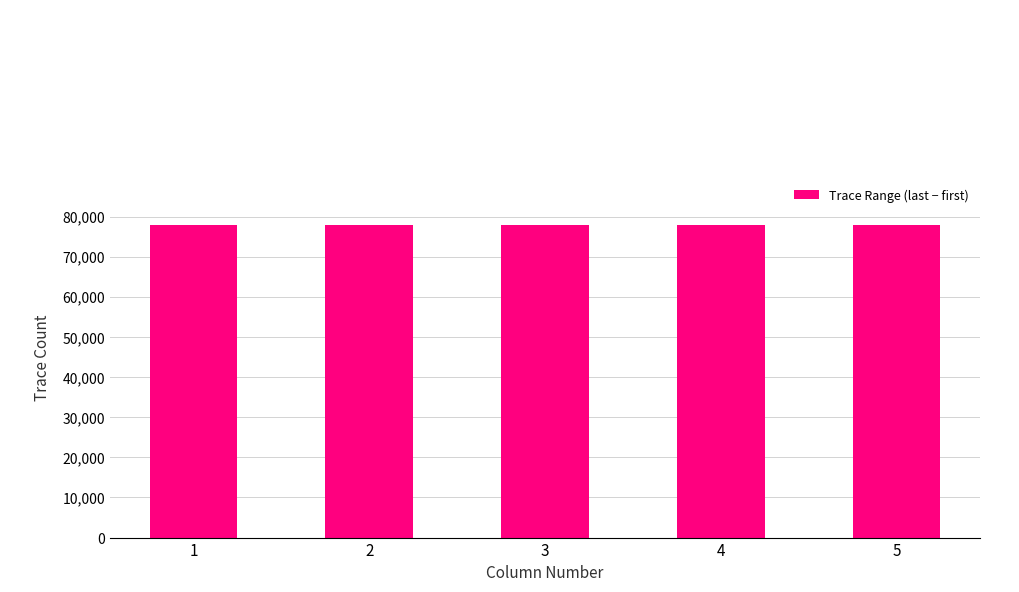

True or false: the data shows 78000 at 5.

True